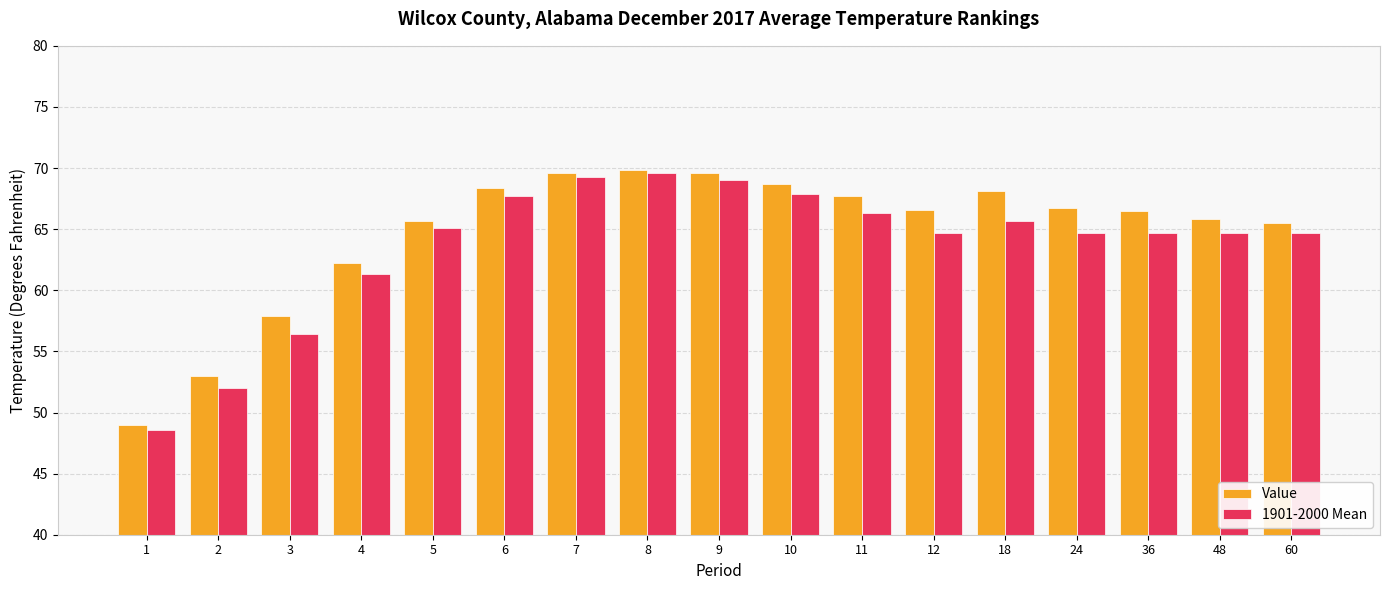

Where does the 1901-2000 Mean series first go above 64?

5